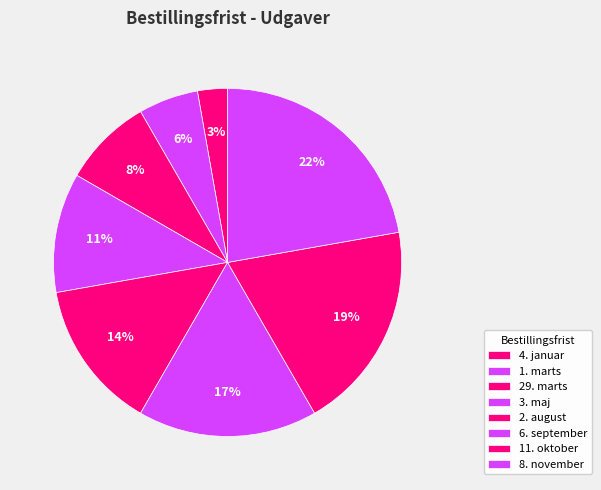

To the nearest percent, what is the difference between the 6. september and 1. marts slice percentages?

11%